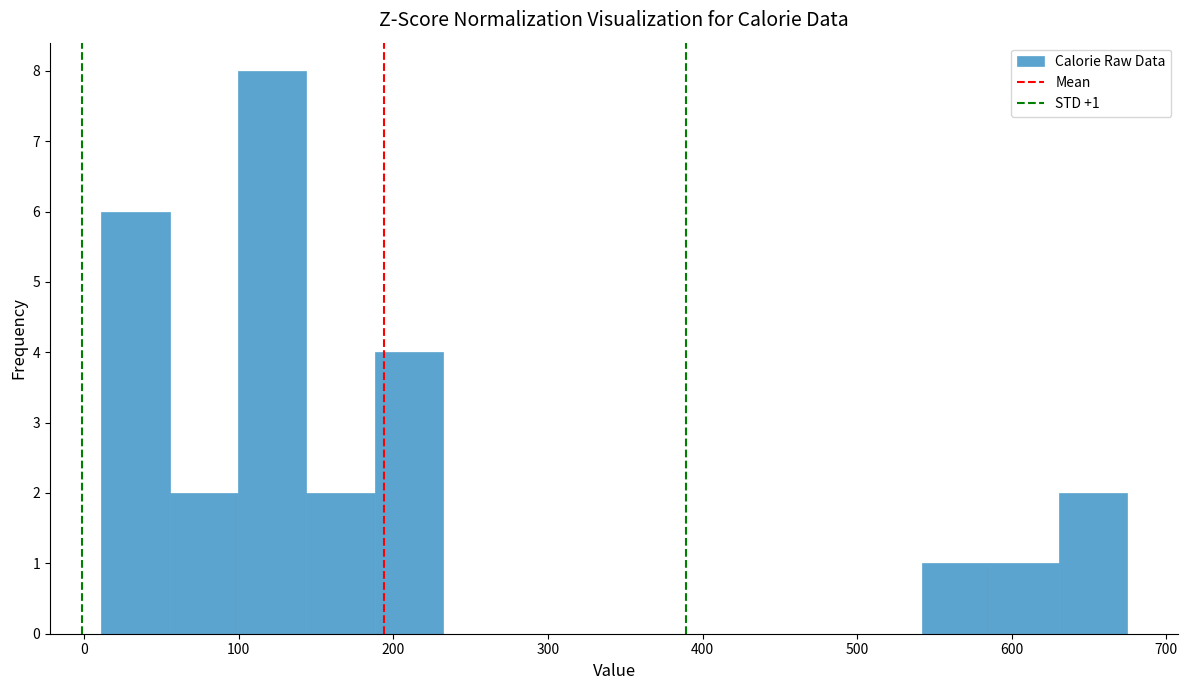

Over which range of the x-axis is the bar tallest?

100 to 140